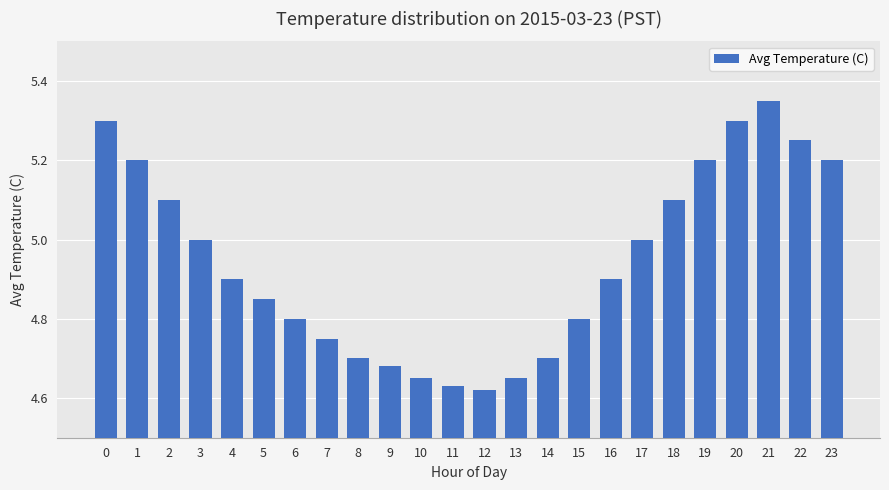

True or false: the data shows 2.9 at 18.

False